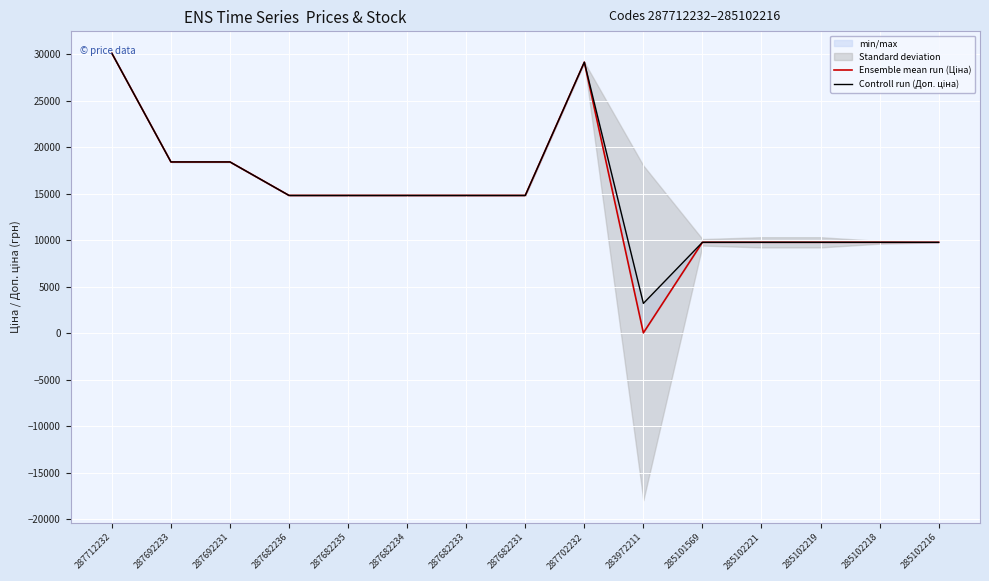

True or false: Controll run (Доп. ціна) and Ensemble mean run (Ціна) intersect in this chart.

False